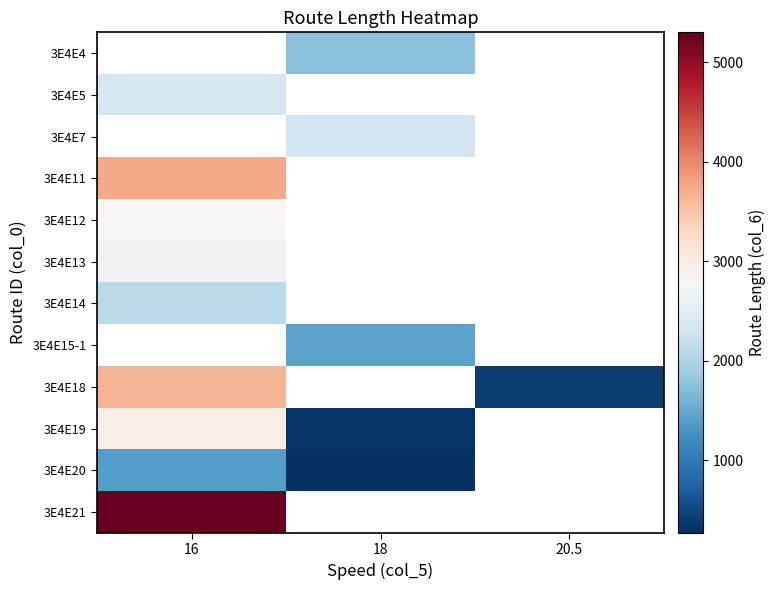

Which series has the largest range (max minus min)?

3E4E18